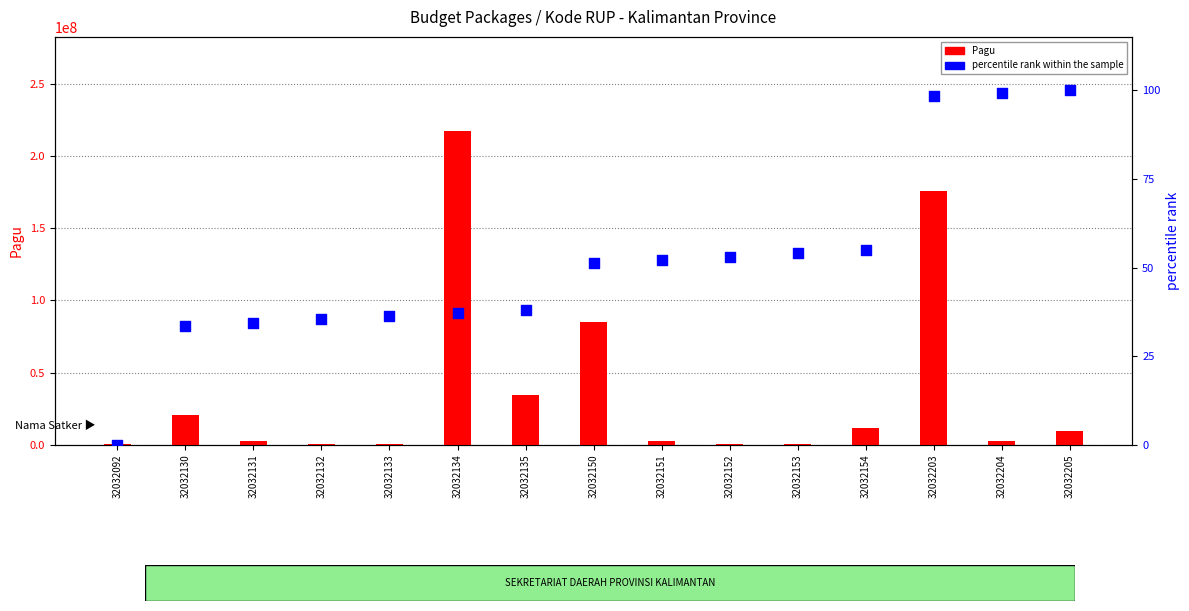

What are all the series names shown in the legend?

Pagu, percentile rank within the sample